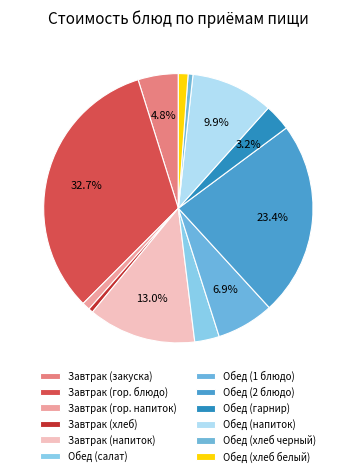

To the nearest percent, what is the difference between the Обед (2 блюдо) and Обед (гарнир) slice percentages?

20%